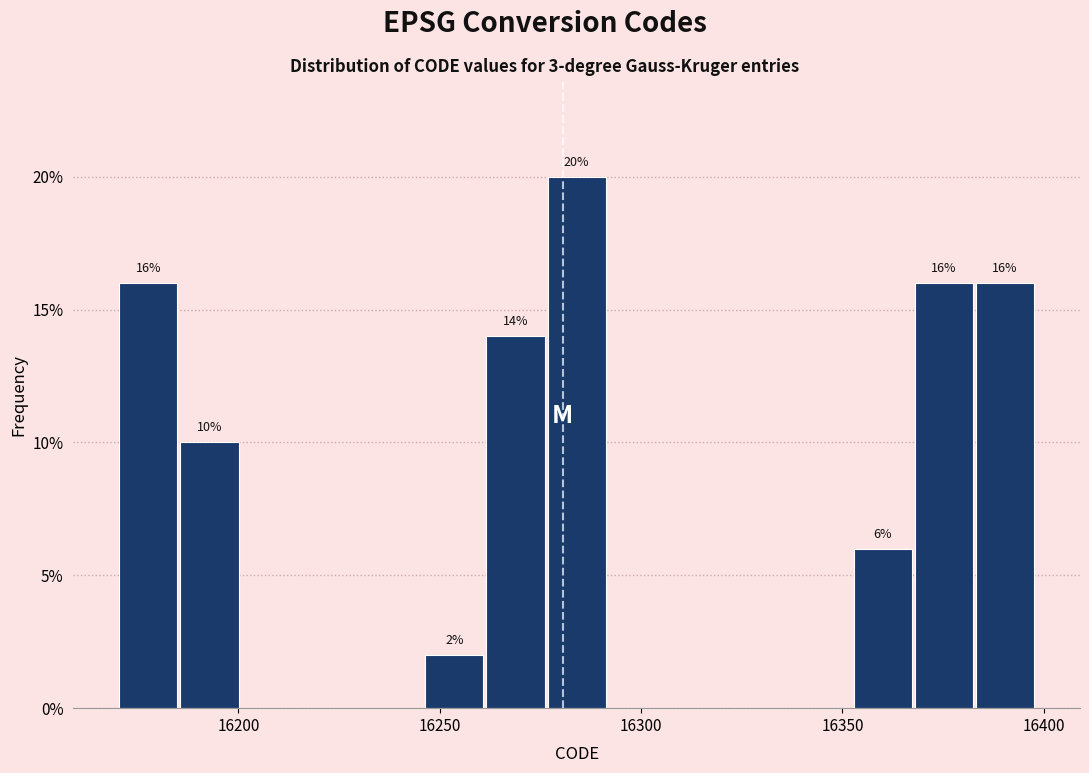

Around what value on the x-axis is the tallest bar? Give the approximate position of its centre, as read against the axis.

16285